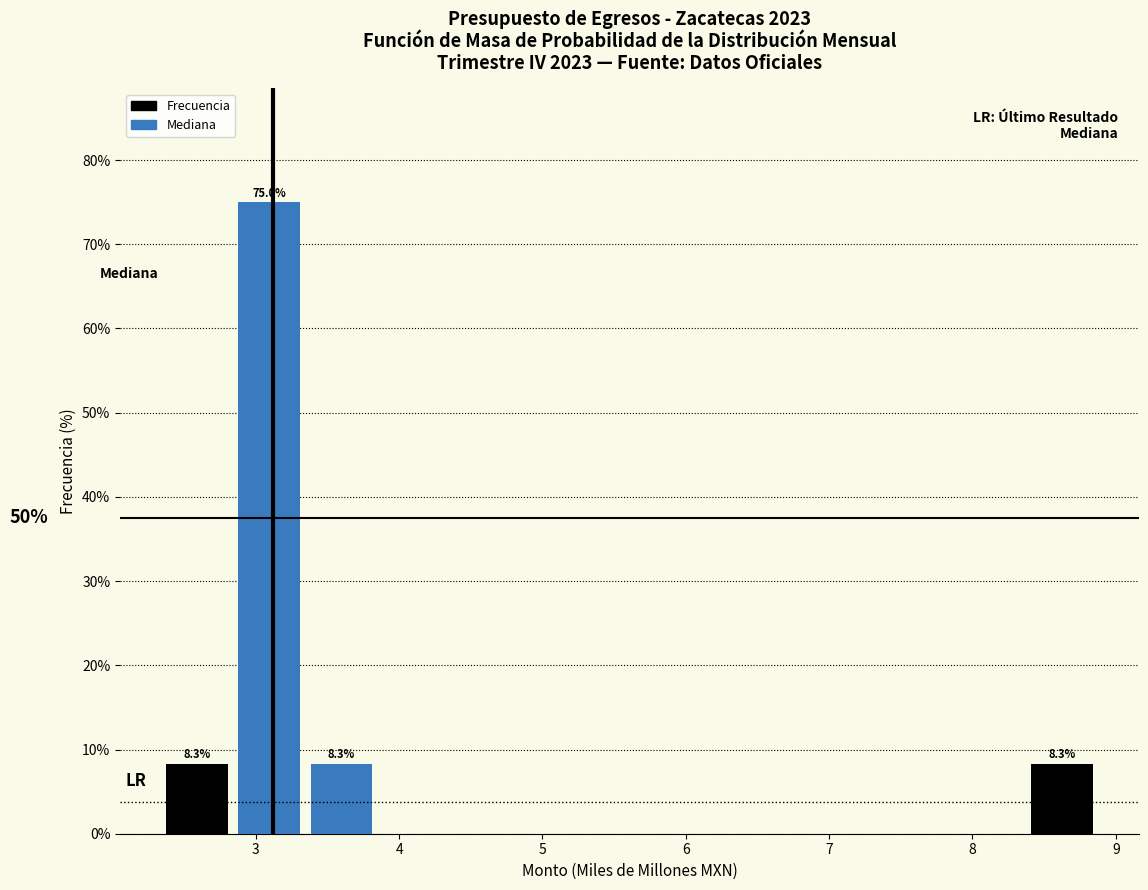

Which range on the x-axis has the tallest bar?

2.8 to 3.3